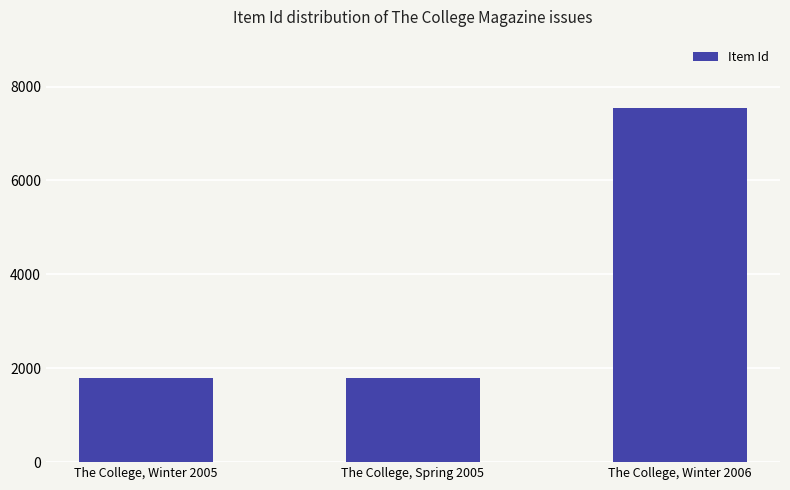

Which label corresponds to the largest value in the chart?

The College, Winter 2006